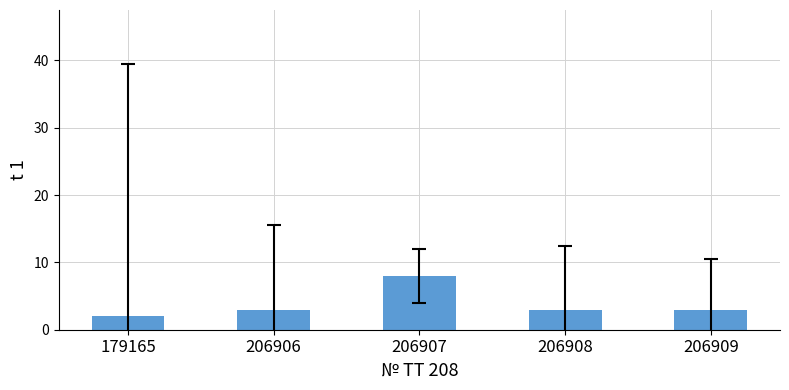

Read the value at 206906.

3